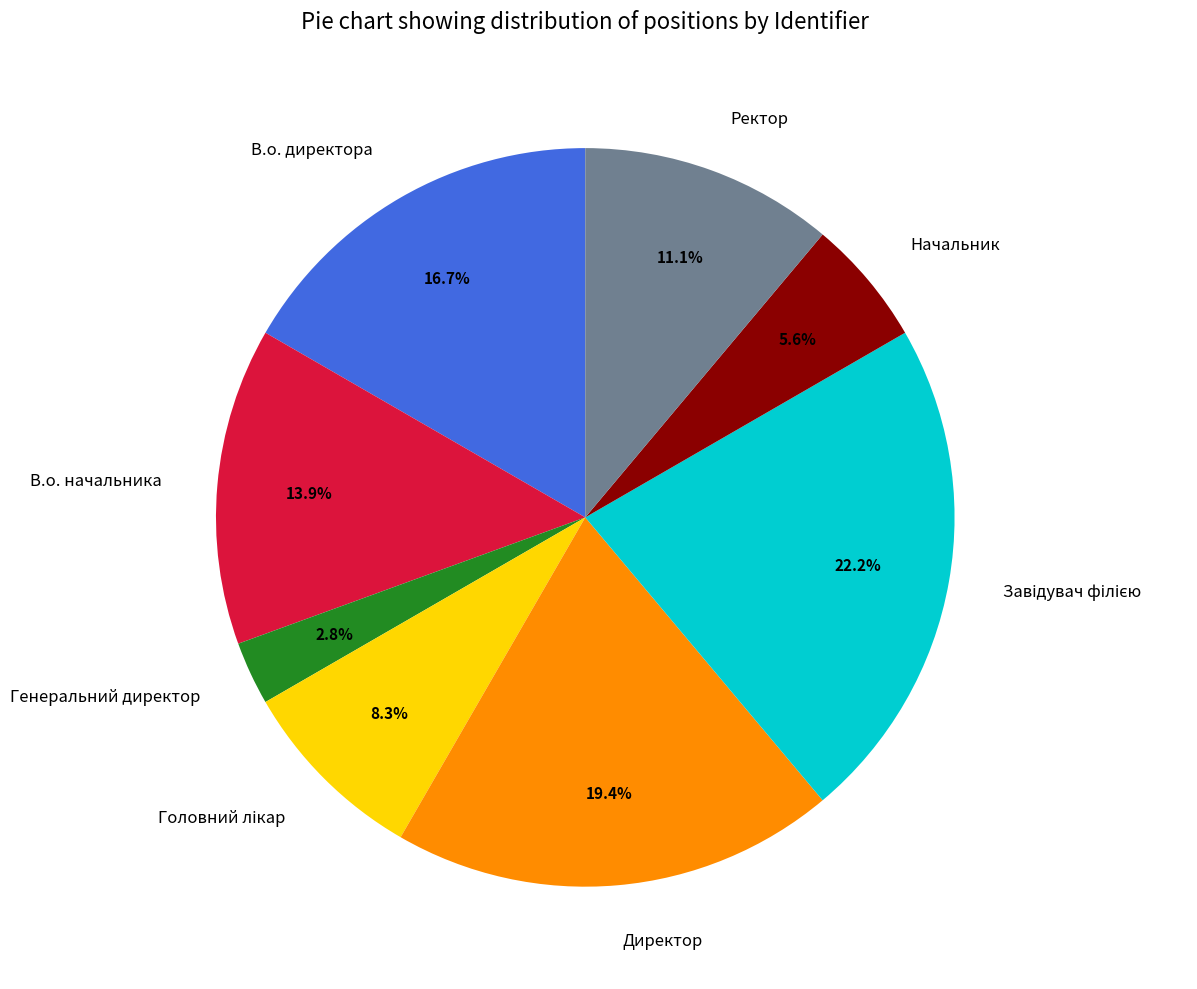

What portion of the pie excludes В.о. директора?

83.3%